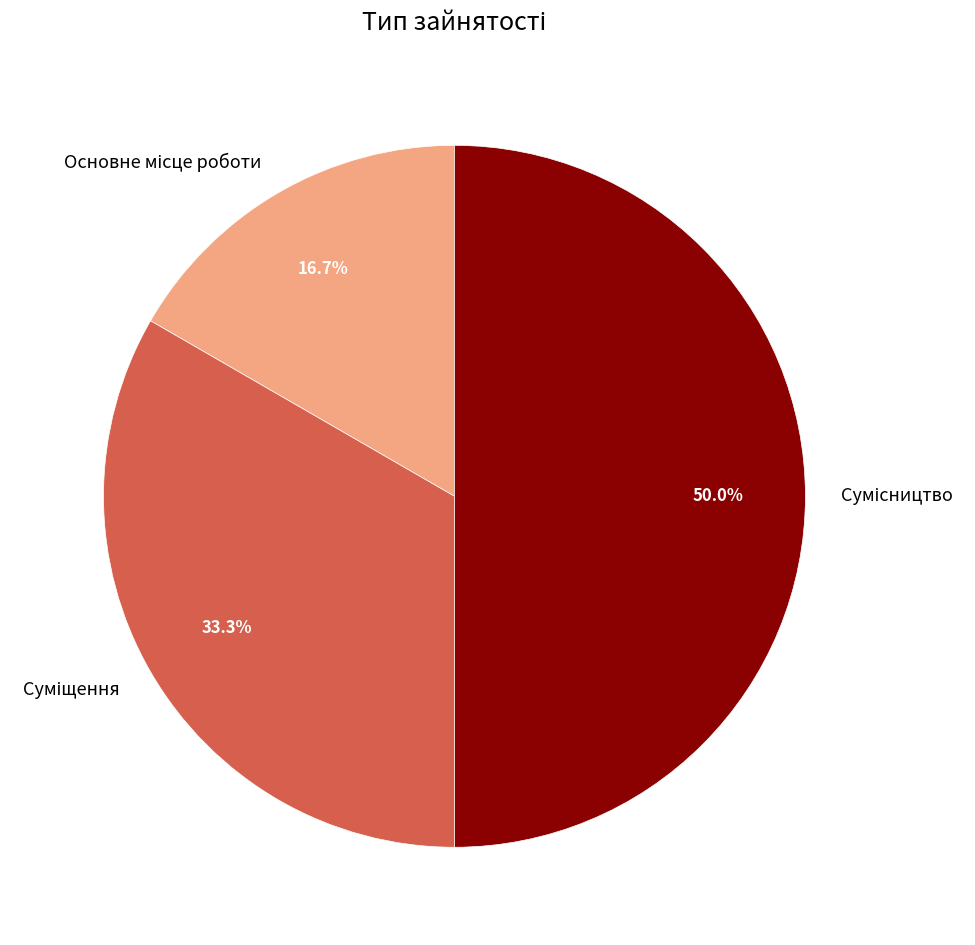

Which category has the smallest portion of the pie?

Основне місце роботи